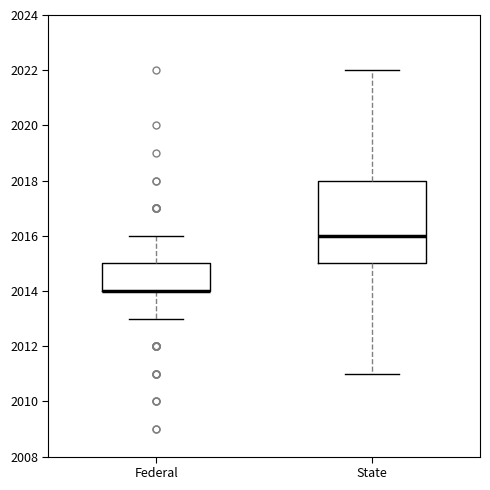

Reading left to right, transcribe this box plot: for each box, give where its median line is, the range the box spans, and where its two whiskers end, as read against the y-axis. The values are not printed on the chart, so give them approximately, as read against the axis.

Federal: median 2014 (drawn on the box's lower edge), box 2014 to 2015, whiskers 2013 to 2016
State: median 2016, box 2015 to 2018, whiskers 2011 to 2022